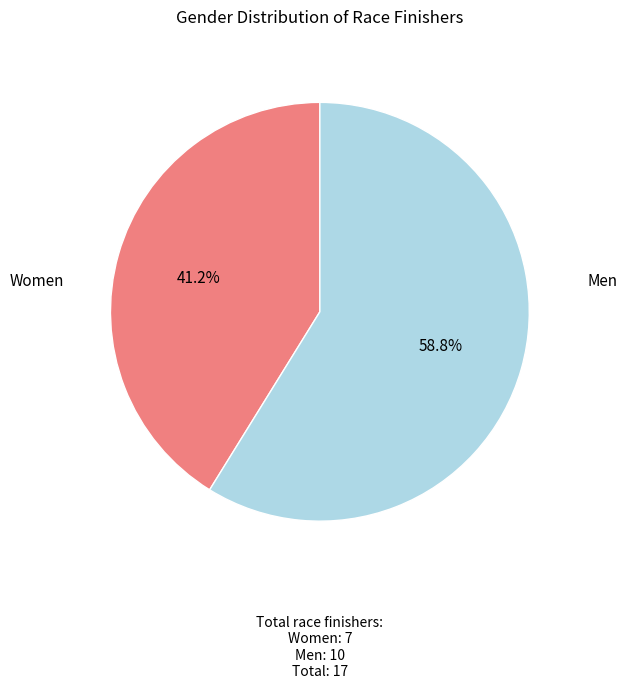

How many slices are in this pie chart?

2